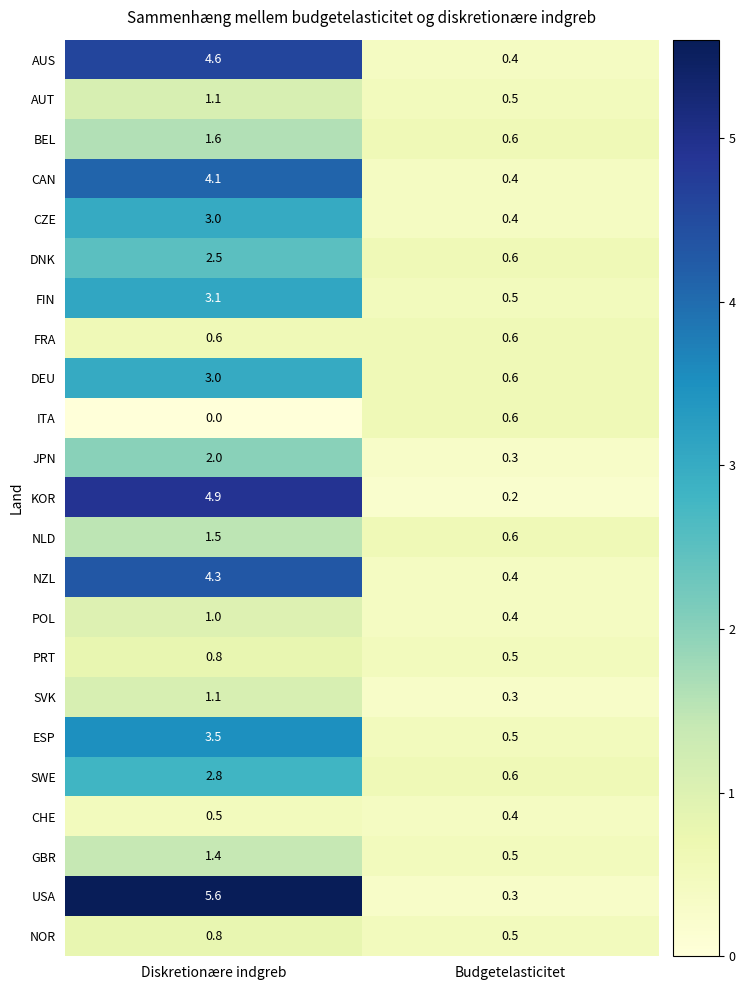

The value of JPN at Diskretionære indgreb is 0.6. True or false?

False